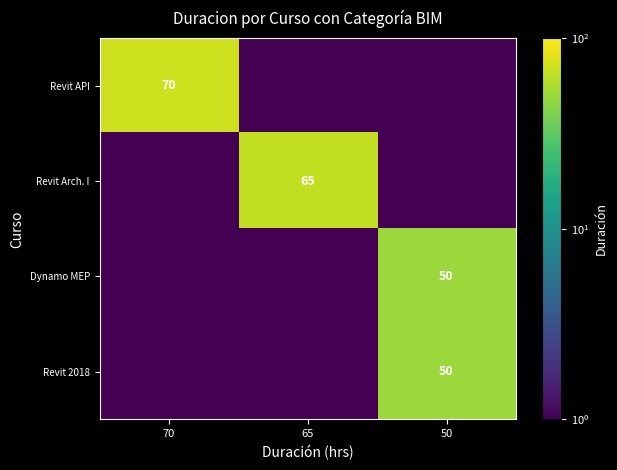

The Revit 2018 series shows 77.5 at 50. True or false?

False